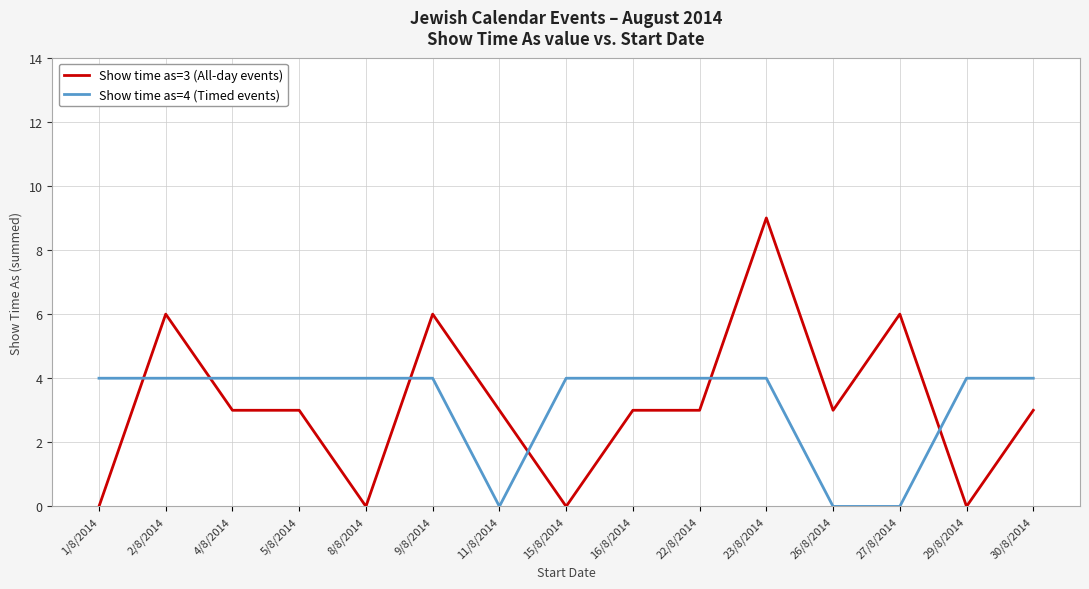

How many values in the Show time as=4 (Timed events) series are below 4?

3